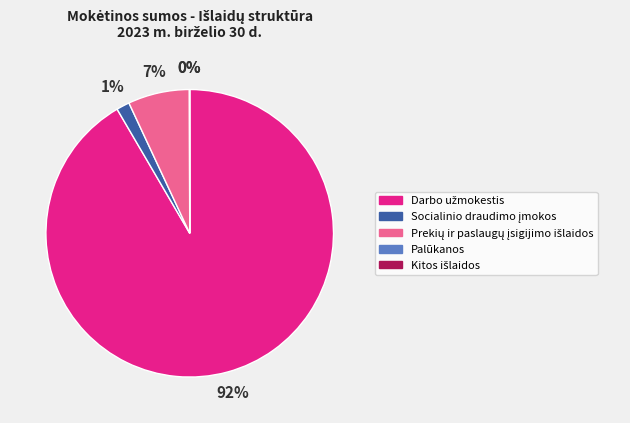

Is there any slice that represents more than half of the pie?

Yes